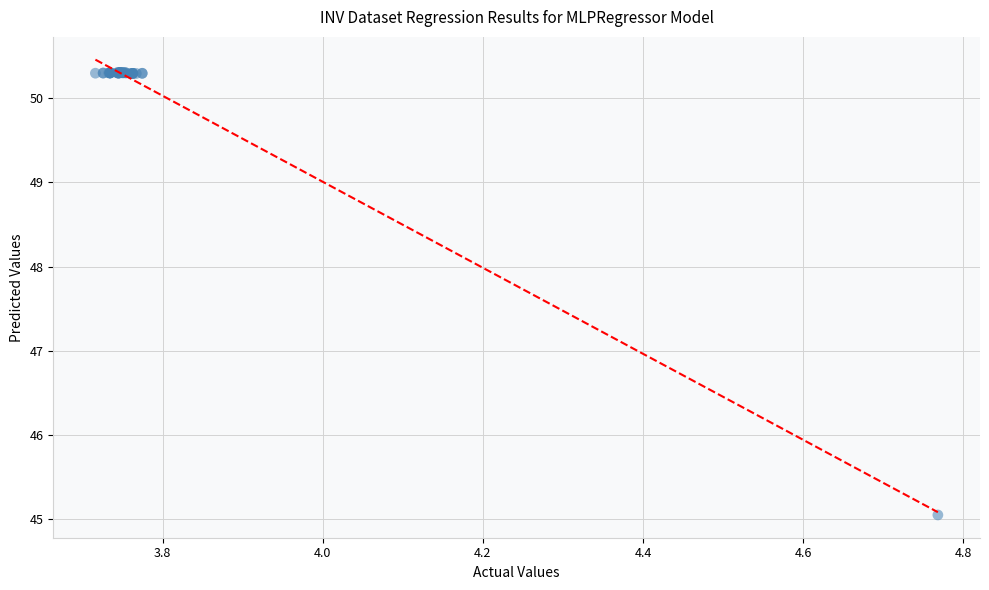

What Y value in the scatter plot is closest to 47?

45.0